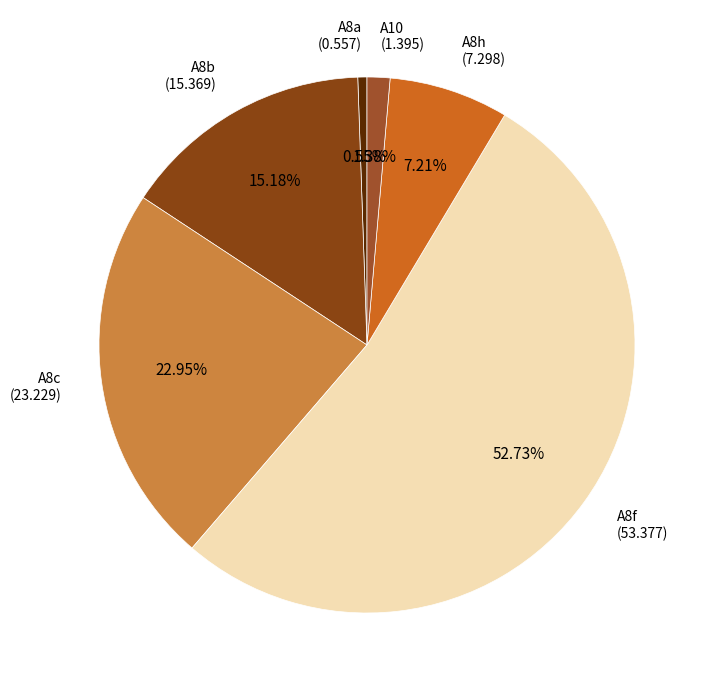

Which category has the smallest portion of the pie?

A8a